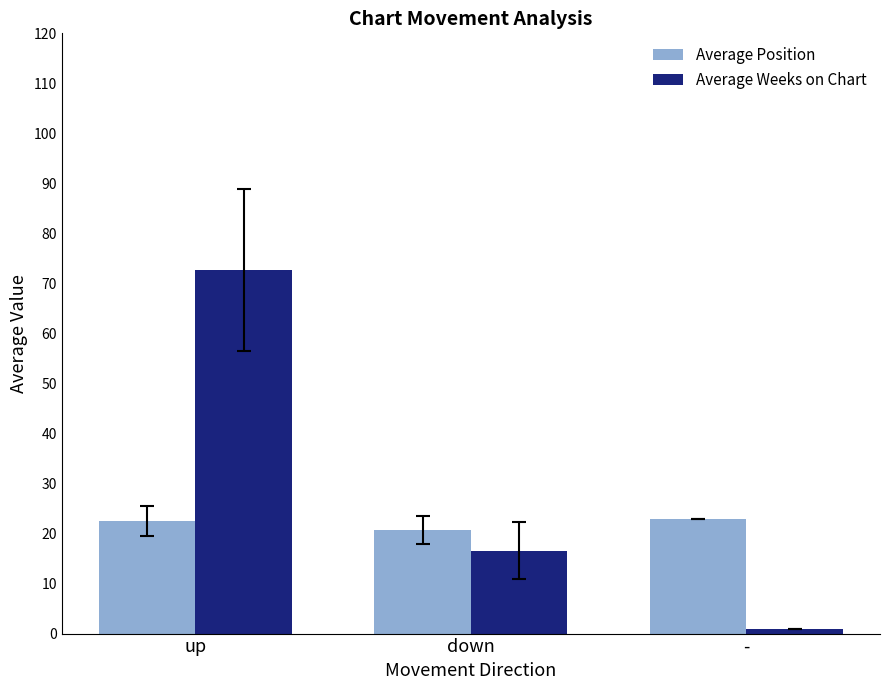

What is the difference between the maximum and second lowest values in the Average Position series?

0.5